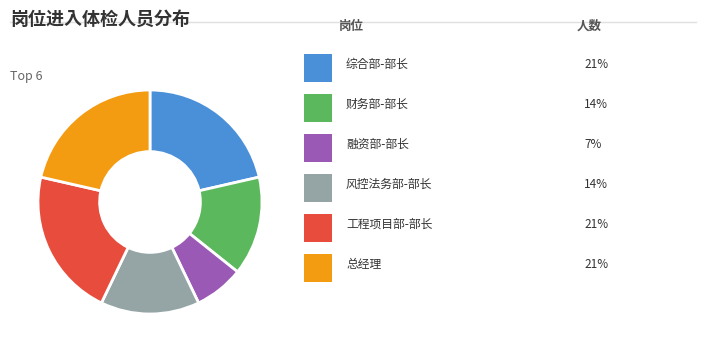

Is there any slice that represents more than half of the pie?

No